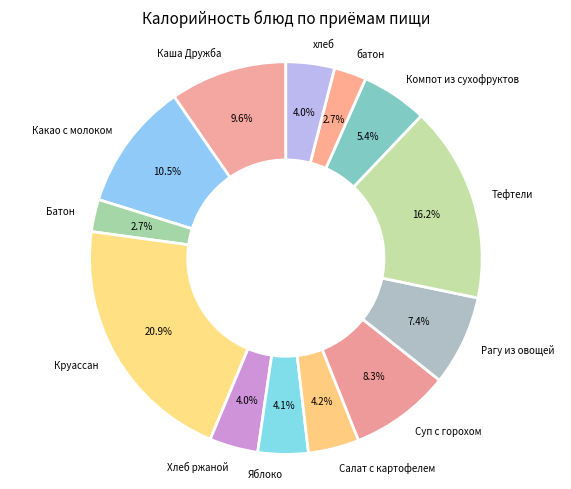

To the nearest percent, what is the average slice percentage?

8%